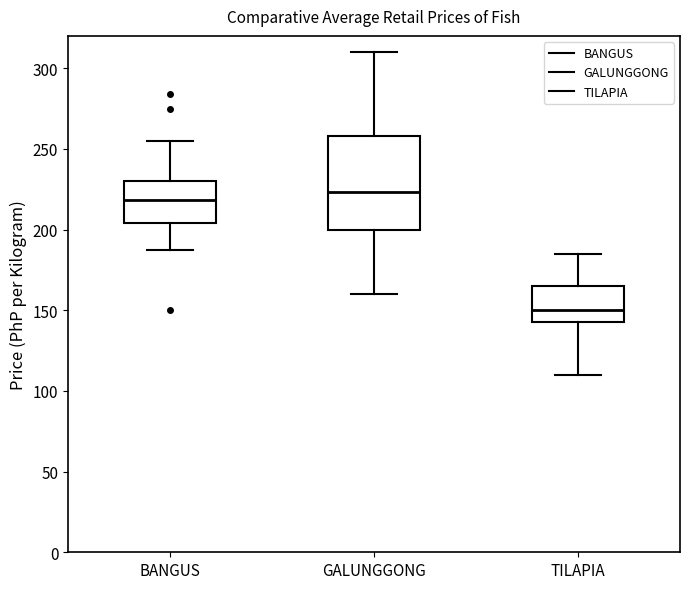

Reading left to right, read every box against the y-axis: the position of its median line, the range the box covers, and the ends of its whiskers. The values are not printed on the chart, so give them approximately, as read against the axis.

BANGUS: median 220, box 205 to 230, whiskers 190 to 255
GALUNGGONG: median 225, box 200 to 260, whiskers 160 to 310
TILAPIA: median 150, box 145 to 165, whiskers 110 to 185